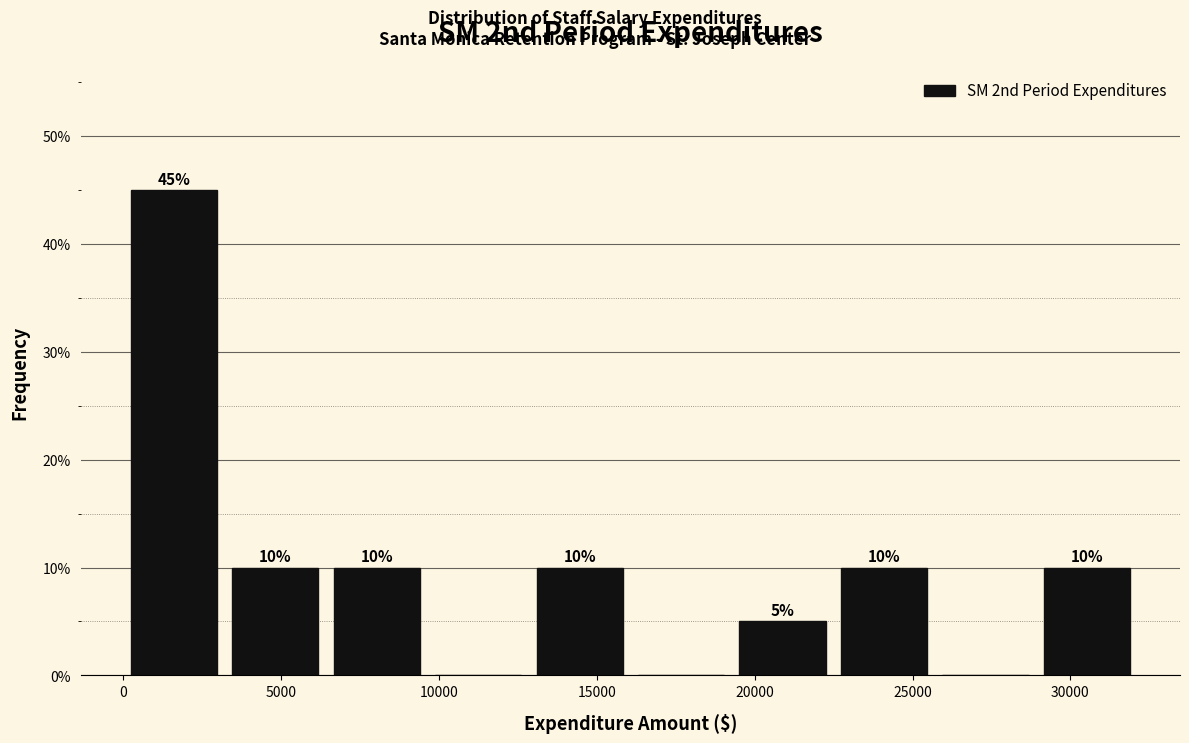

Over which range of the x-axis is the bar tallest?

0 to 3000